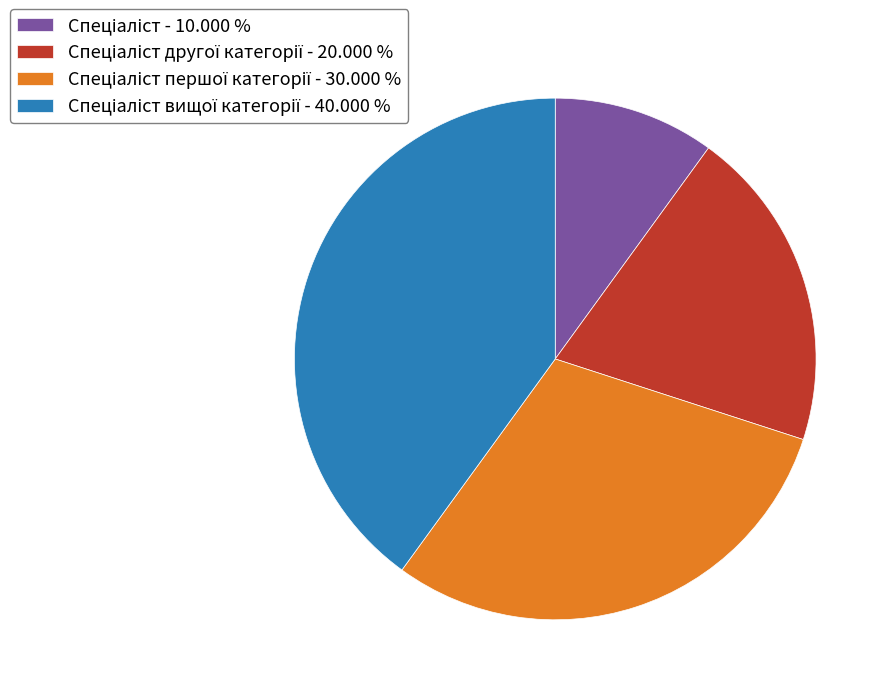

Is there any slice that represents more than half of the pie?

No